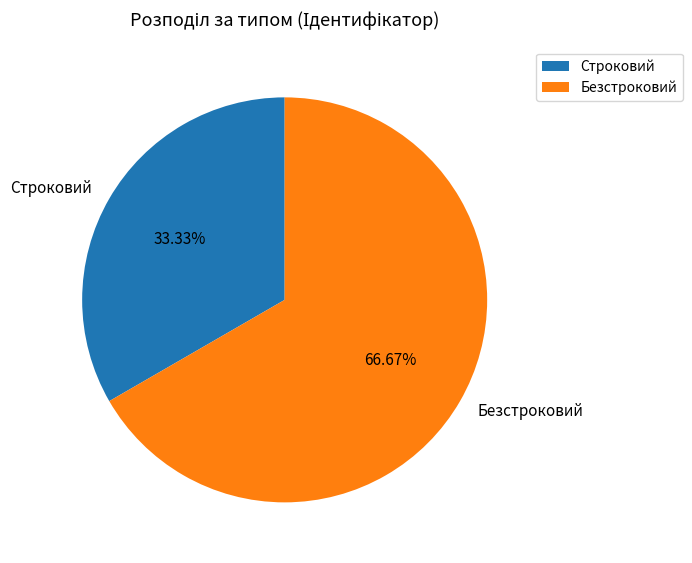

To the nearest percent, what is the average slice percentage?

50%